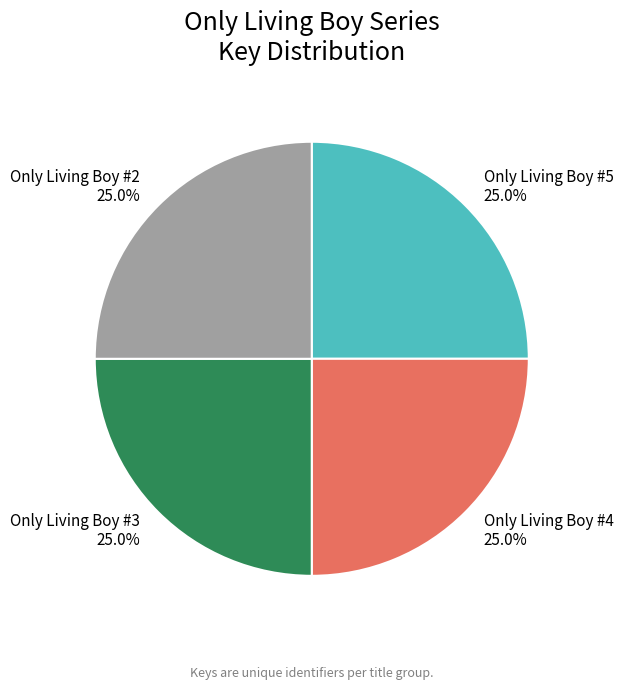

Does Only Living Boy #2 account for over 50% of the chart?

No